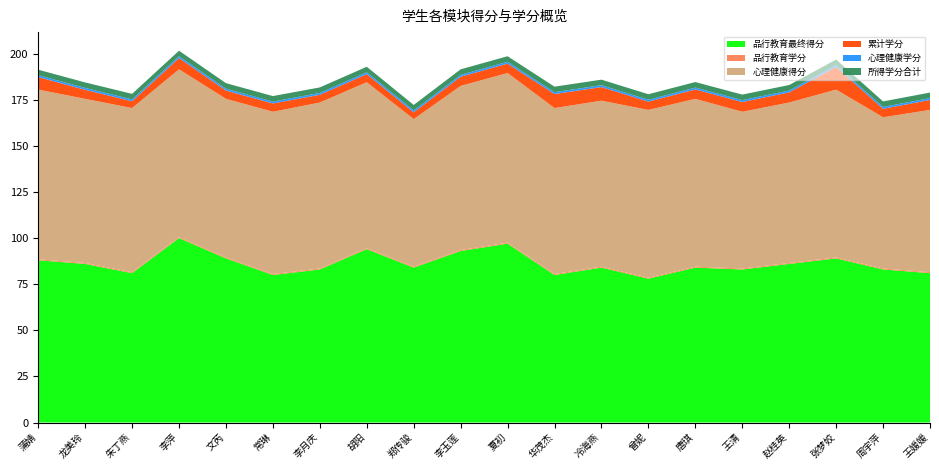

Reading left to right, what are all the values shown in this chart?

品行教育最终得分: 88.0	86.0	81.0	100.0	89.0	80.0	83.0	94.0	84.0	93.0	97.0	80.0	84.0	78.0	84.0	83.0	86.0	89.0	83.0	81.0
品行教育学分: 0.5	0.5	0.5	0.5	0.5	0.5	0.5	0.5	0.5	0.5	0.5	0.5	0.5	0.5	0.5	0.5	0.5	0.5	0.5	0.5
心理健康得分: 92.0	89.0	89.0	91.0	86.0	88.0	90.0	90.0	80.0	89.0	92.0	90.0	90.0	91.0	91.0	85.0	87.0	91.0	82.0	88.0
累计学分: 6.8	4.9	3.7	6.1	4.5	4.5	4.2	4.4	3.7	5.0	5.1	7.6	7.4	4.5	5.1	5.3	5.5	12.3	4.6	5.4
心理健康学分: 1.0	1.0	1.0	1.0	1.0	1.0	1.0	1.0	1.0	1.0	1.0	1.0	1.0	1.0	1.0	1.0	1.0	1.0	1.0	1.0
所得学分合计: 3.0	3.0	3.0	3.0	3.0	3.0	3.0	3.0	3.0	3.0	3.0	3.0	3.0	3.0	3.0	3.0	3.0	3.0	3.0	3.0